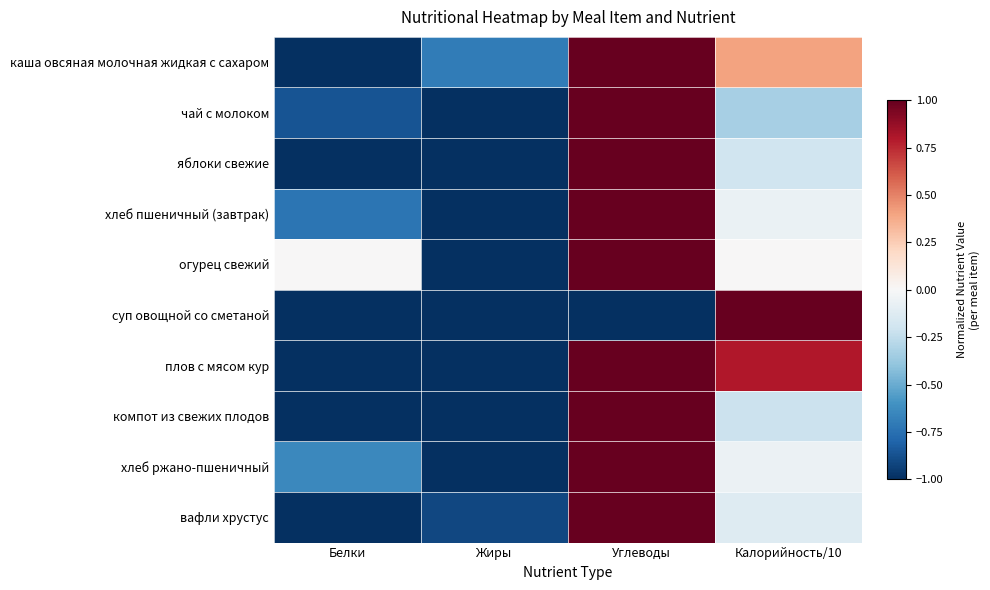

Which series has the widest spread of values?

каша овсяная молочная жидкая с сахаром